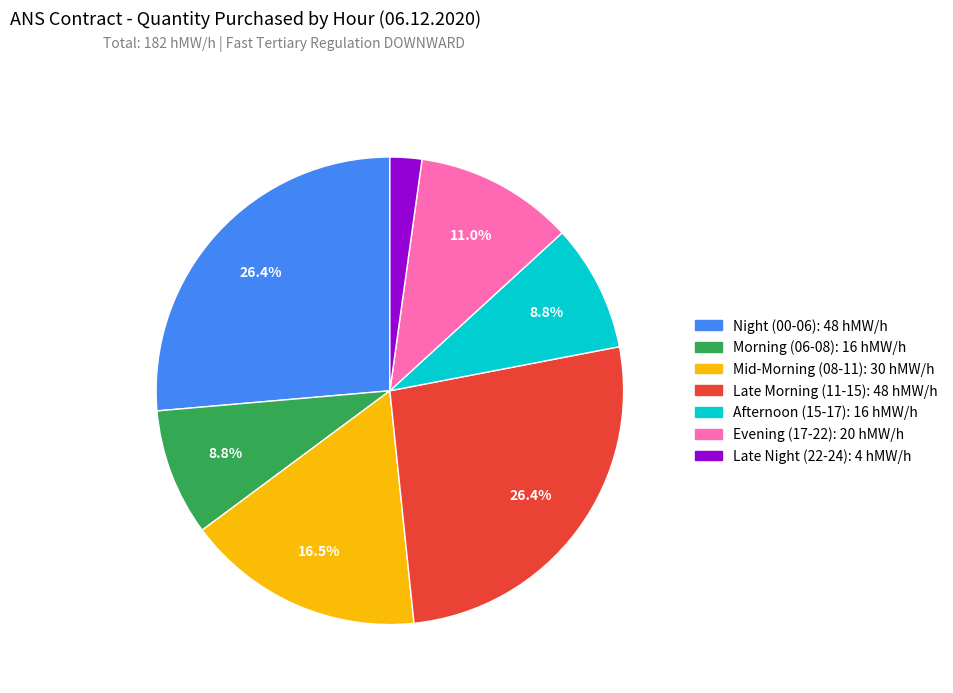

To the nearest percent, what is the difference between the largest and smallest slice percentages?

24%